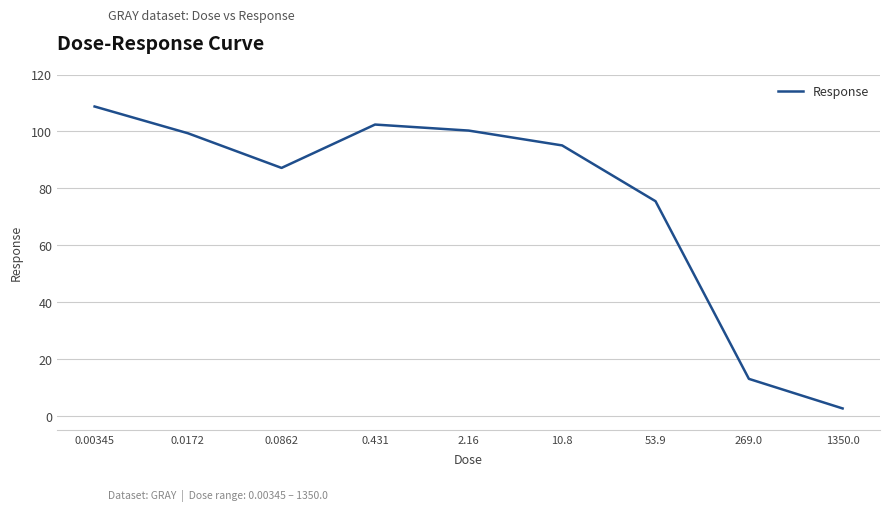

Is this an area chart (filled region under the line)?

No